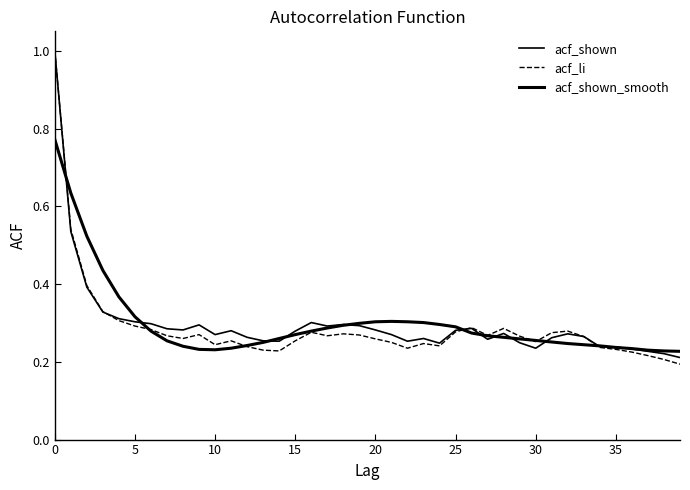

What is the highest value of the acf_shown series?

1.0